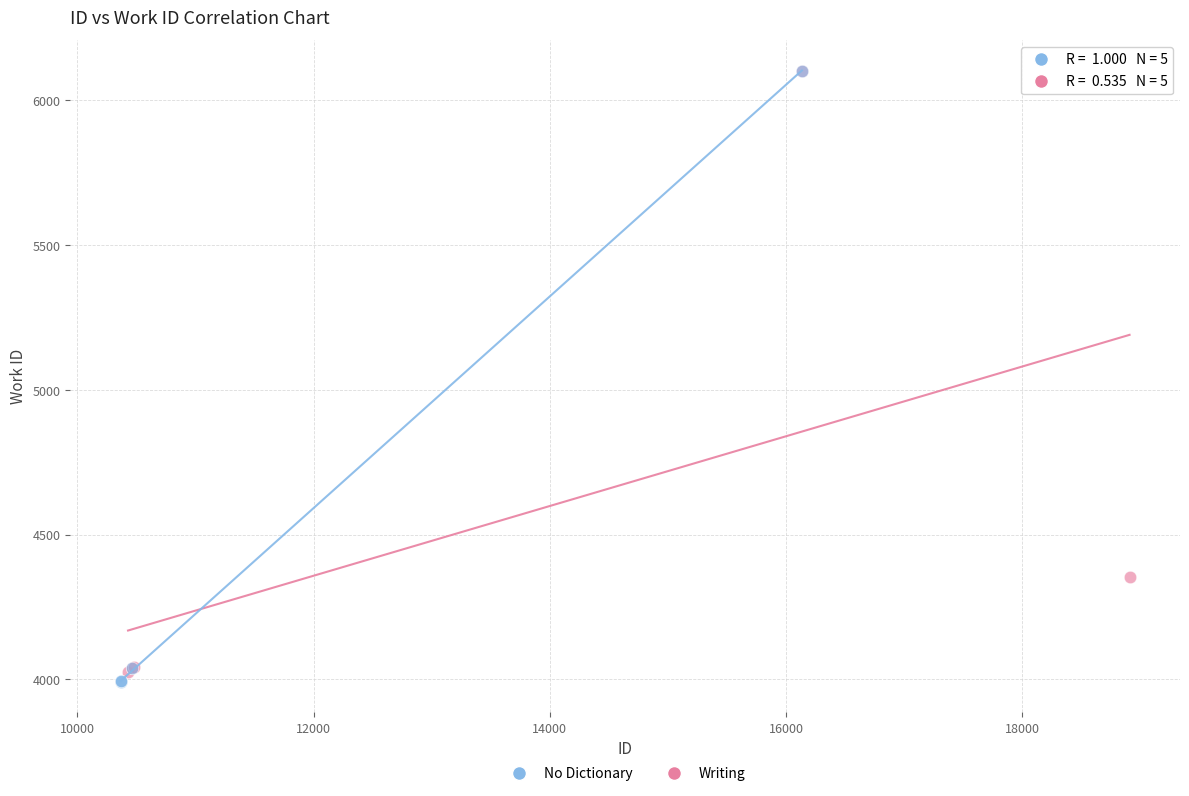

What are all the series names shown in the legend?

No Dictionary, Writing